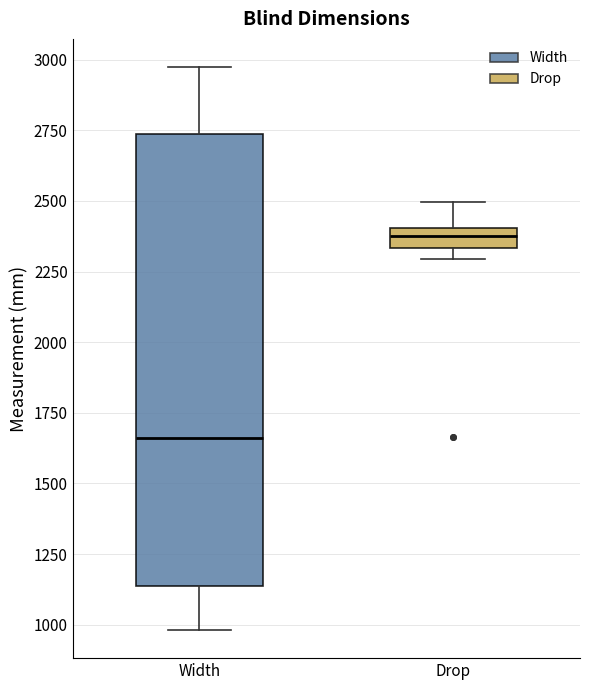

Which box's median line is the lowest?

Width